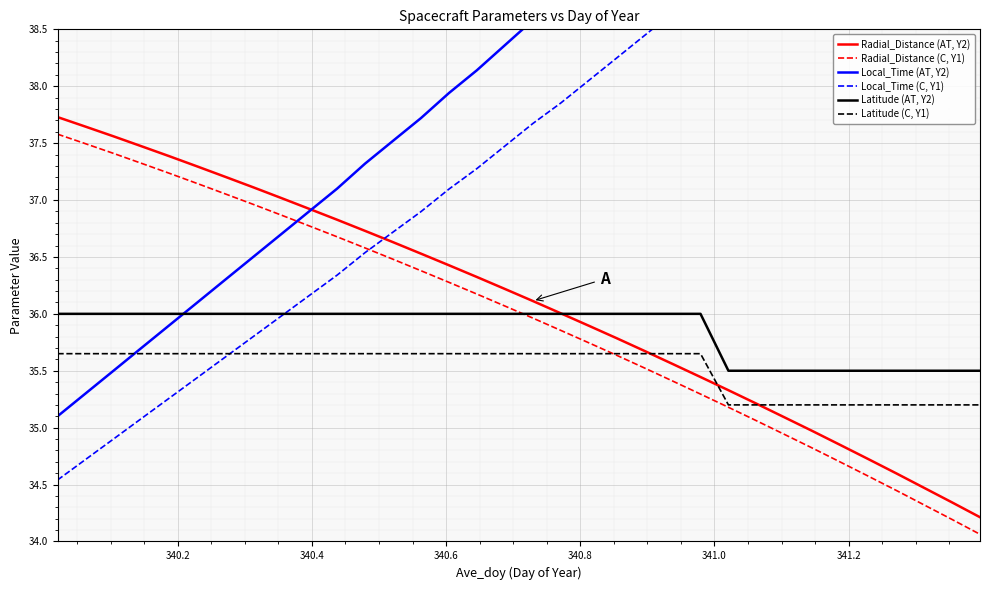

What is the minimum value for Latitude (C, Y1)?

35.2